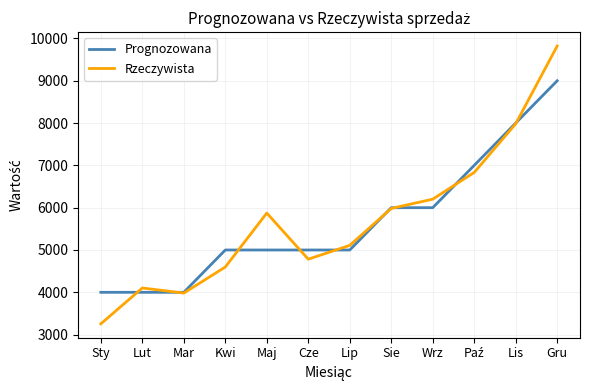

True or false: Prognozowana has a value of 5000 at Maj.

True